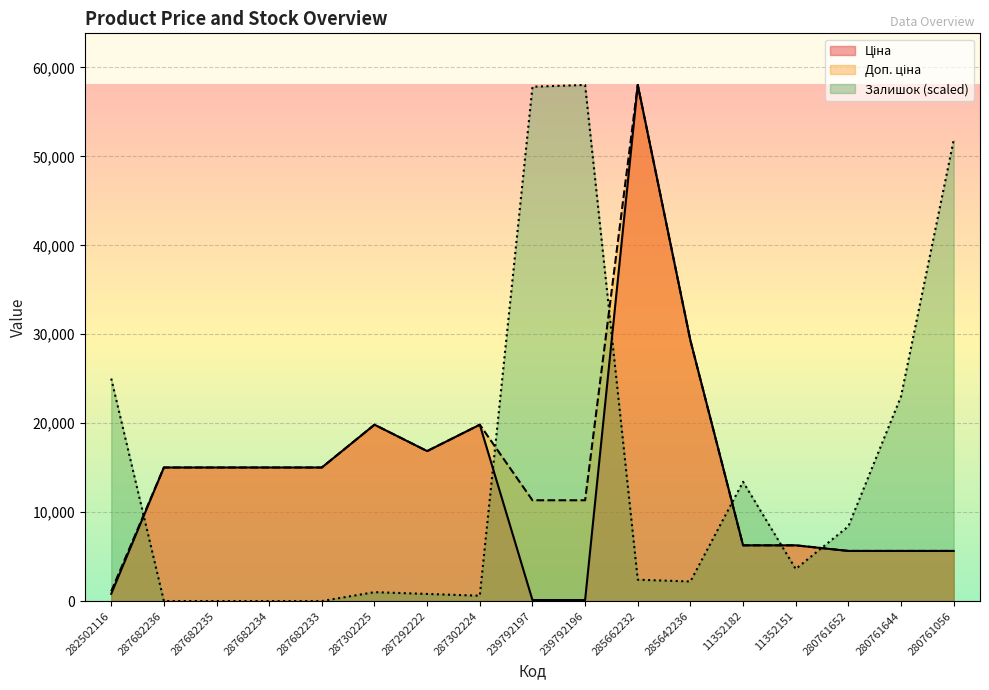

Which series has the largest total across all categories?

Доп. ціна